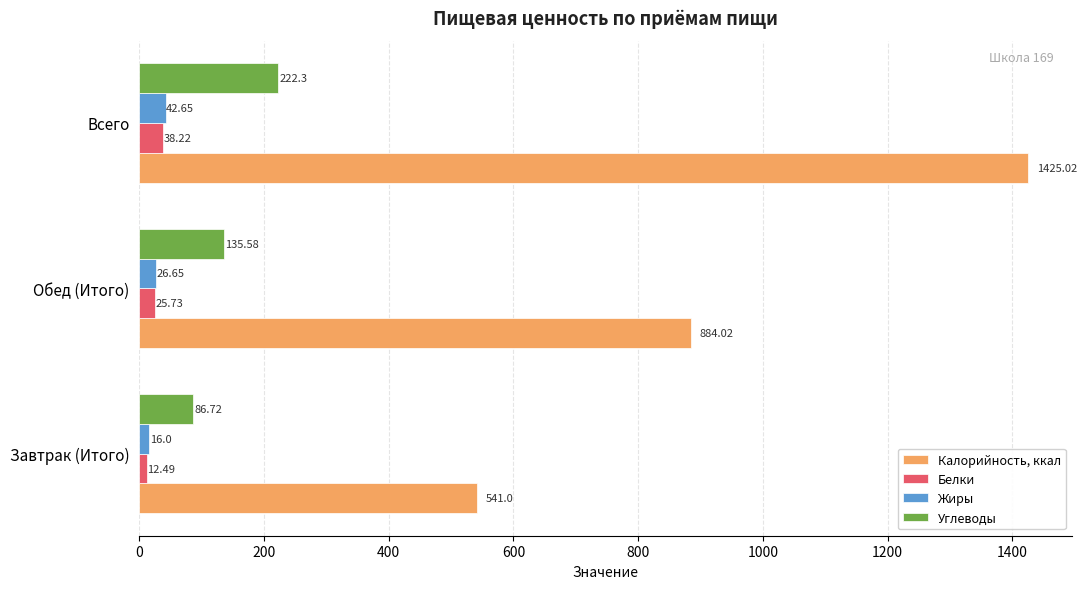

What is the spread (max minus min) of values at Всего?

1386.8